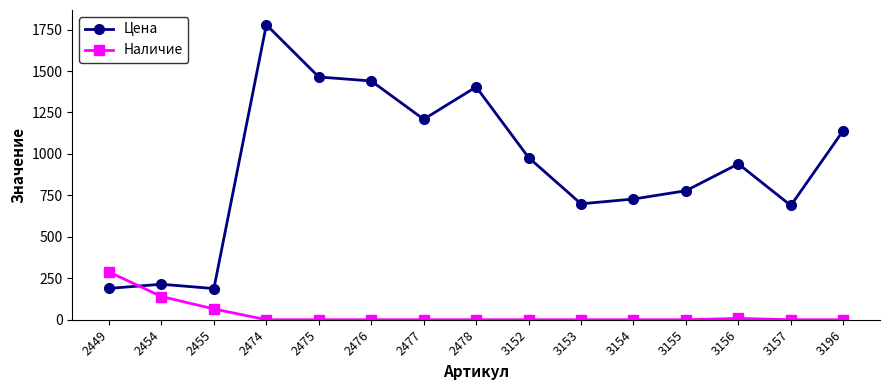

The value of Цена at 2449 is 189. True or false?

True